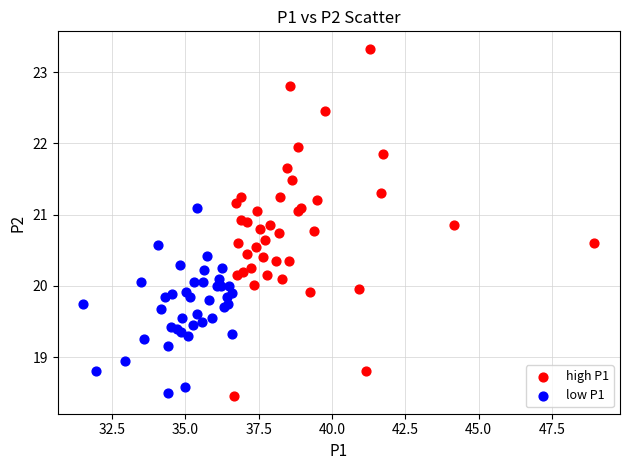

Which series reaches the maximum Y coordinate?

high P1